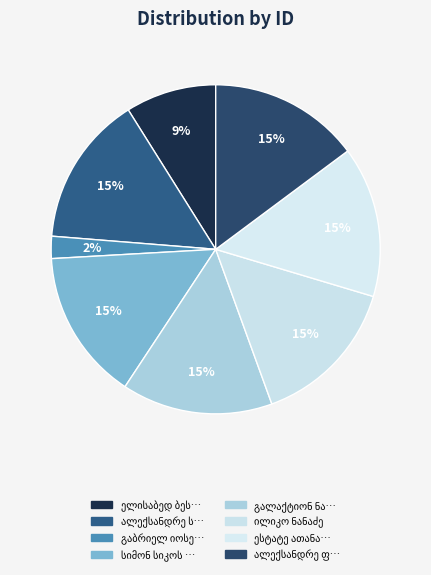

How many slices are in this pie chart?

8